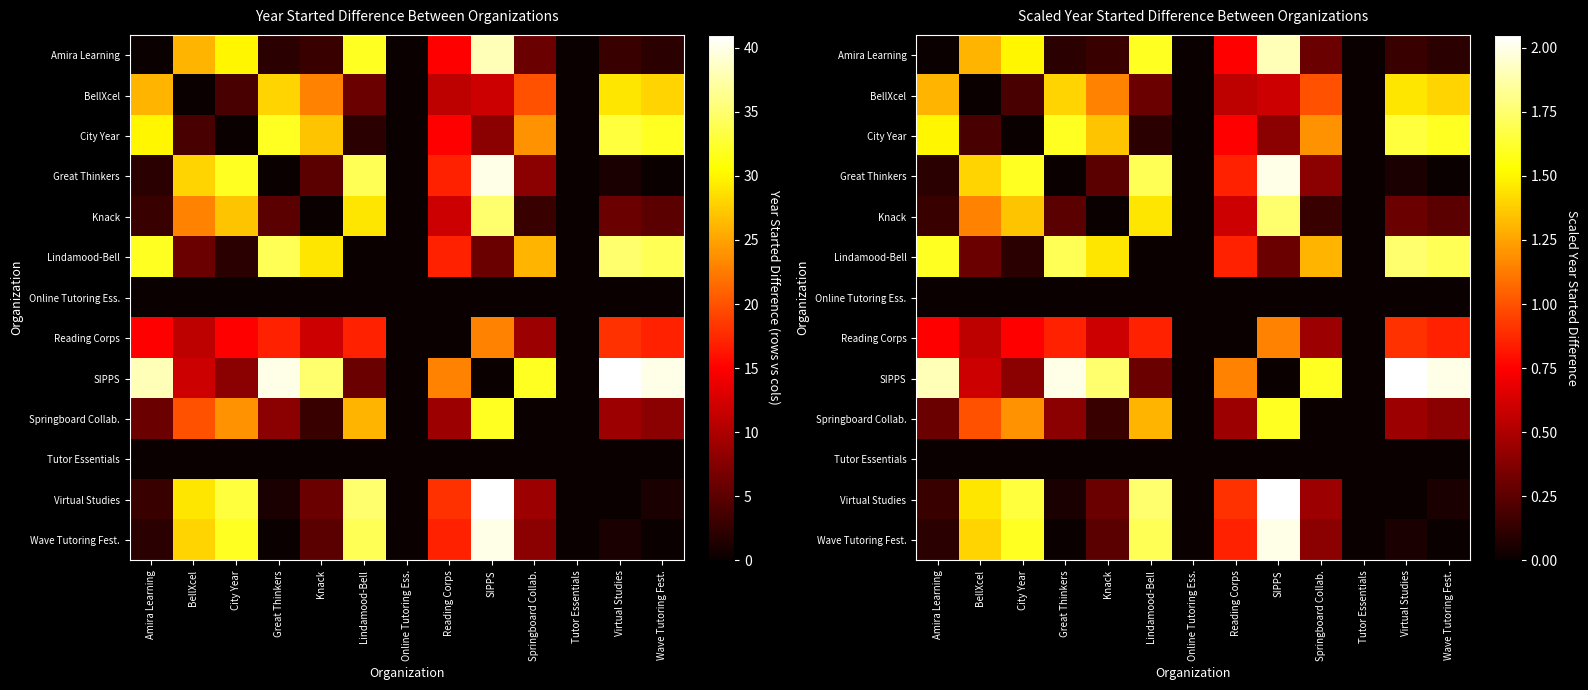

True or false: Virtual Studies has a value of 2.5 at City Year.

False